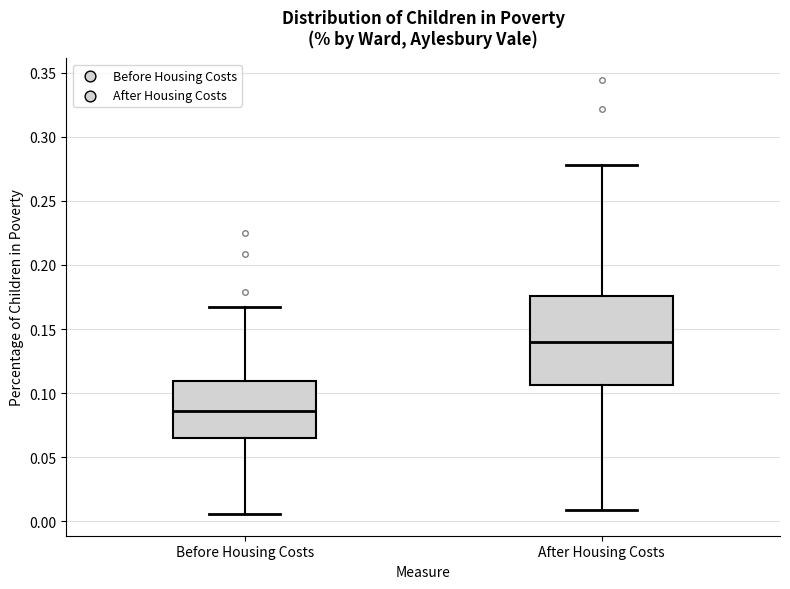

Which box is the tallest, from its lower edge to its upper edge?

After Housing Costs